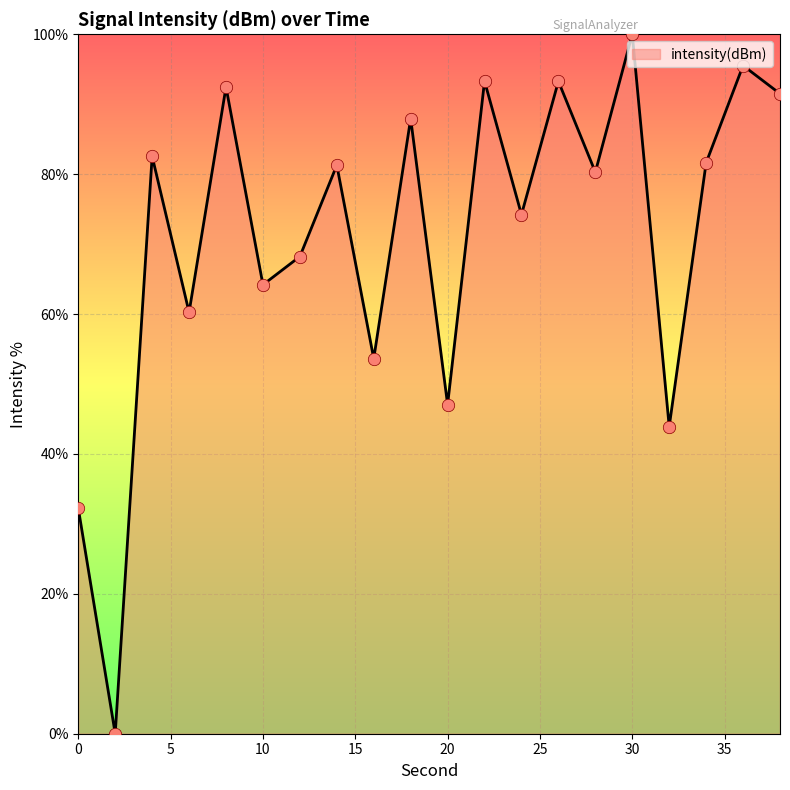

What is the maximum value shown in the chart?

100.0